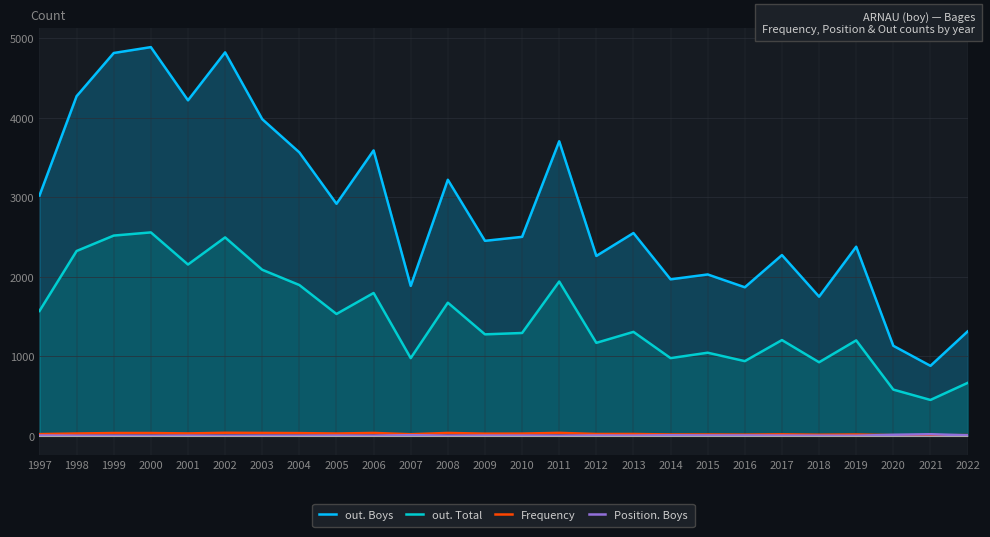

True or false: out. Total and out. Boys intersect in this chart.

False